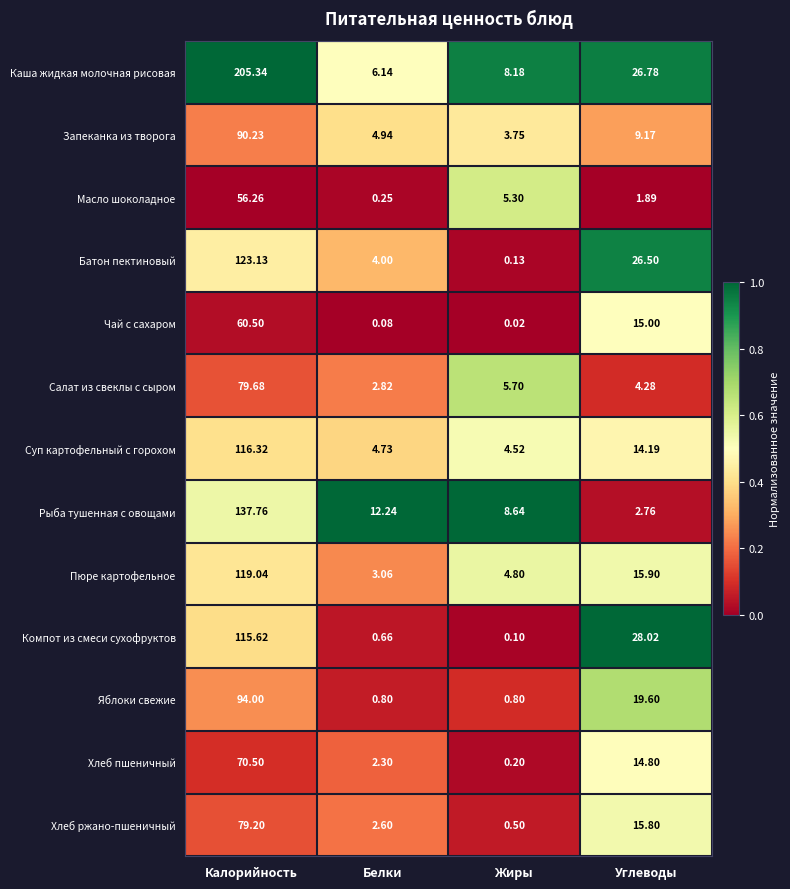

Which series changed the most between Калорийность and Жиры?

Каша жидкая молочная рисовая